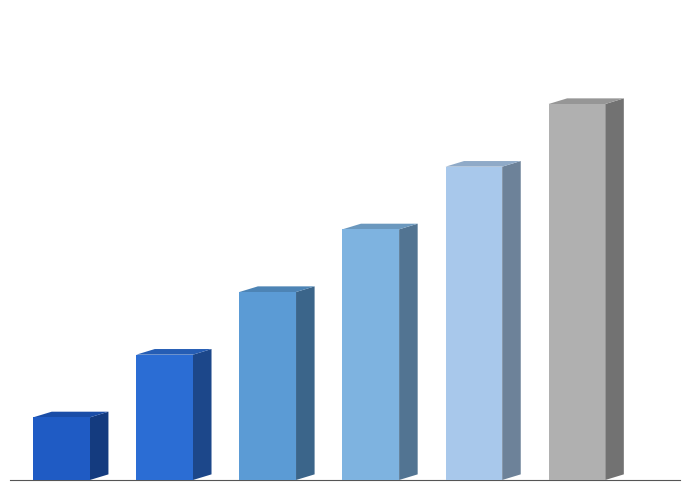

Does the chart contain any negative values?

No